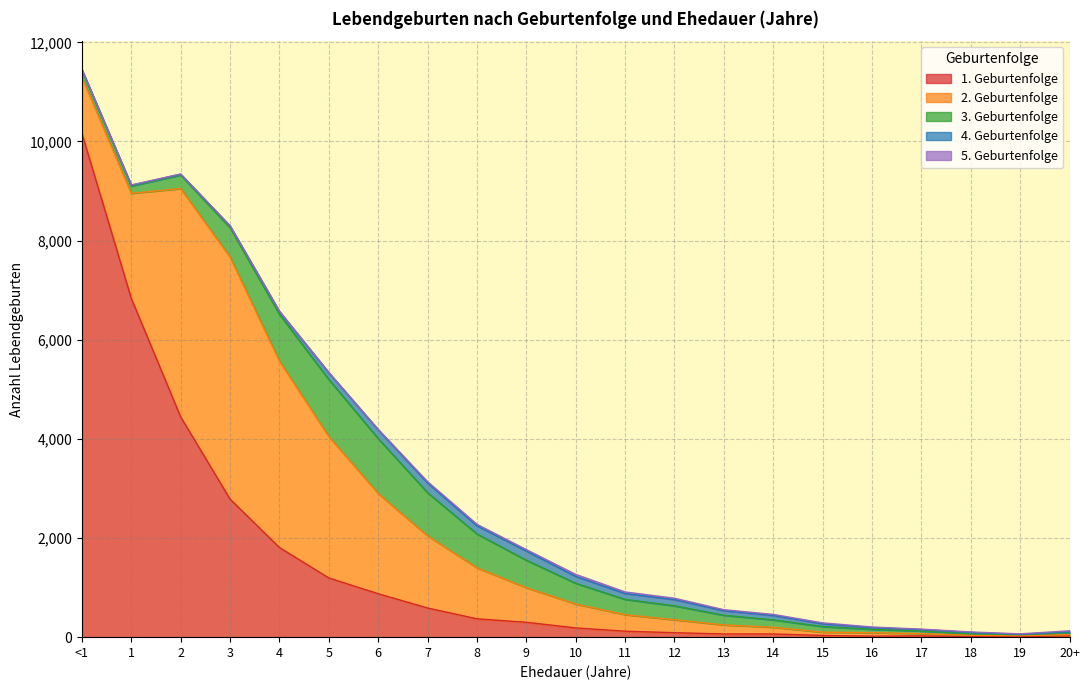

What are all the series names shown in the legend?

1. Geburtenfolge, 2. Geburtenfolge, 3. Geburtenfolge, 4. Geburtenfolge, 5. Geburtenfolge